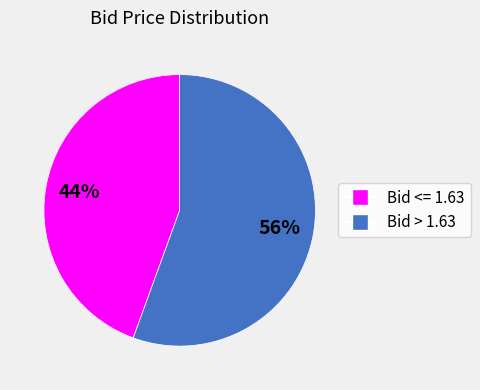

To the nearest percent, what is the average slice percentage?

50%